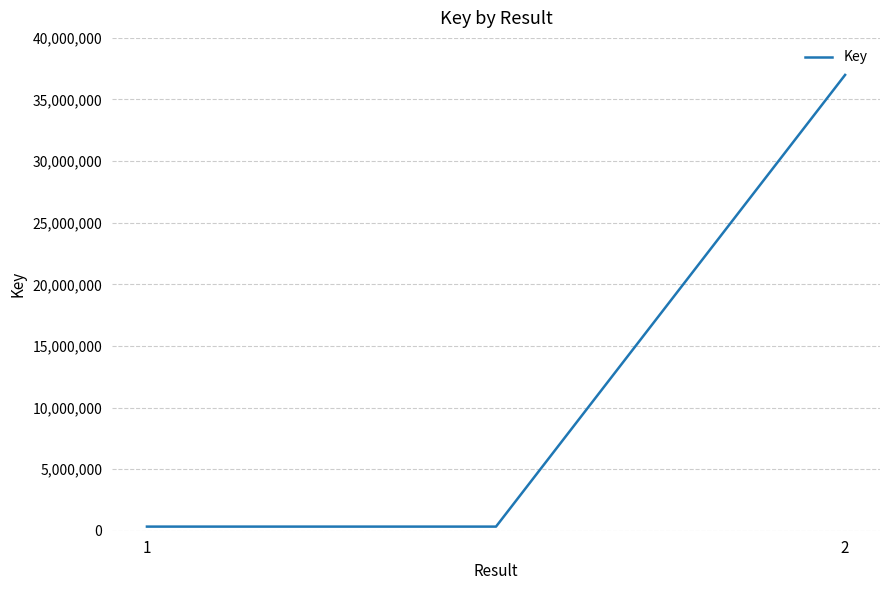

What is the difference between the maximum and minimum values?

36660070